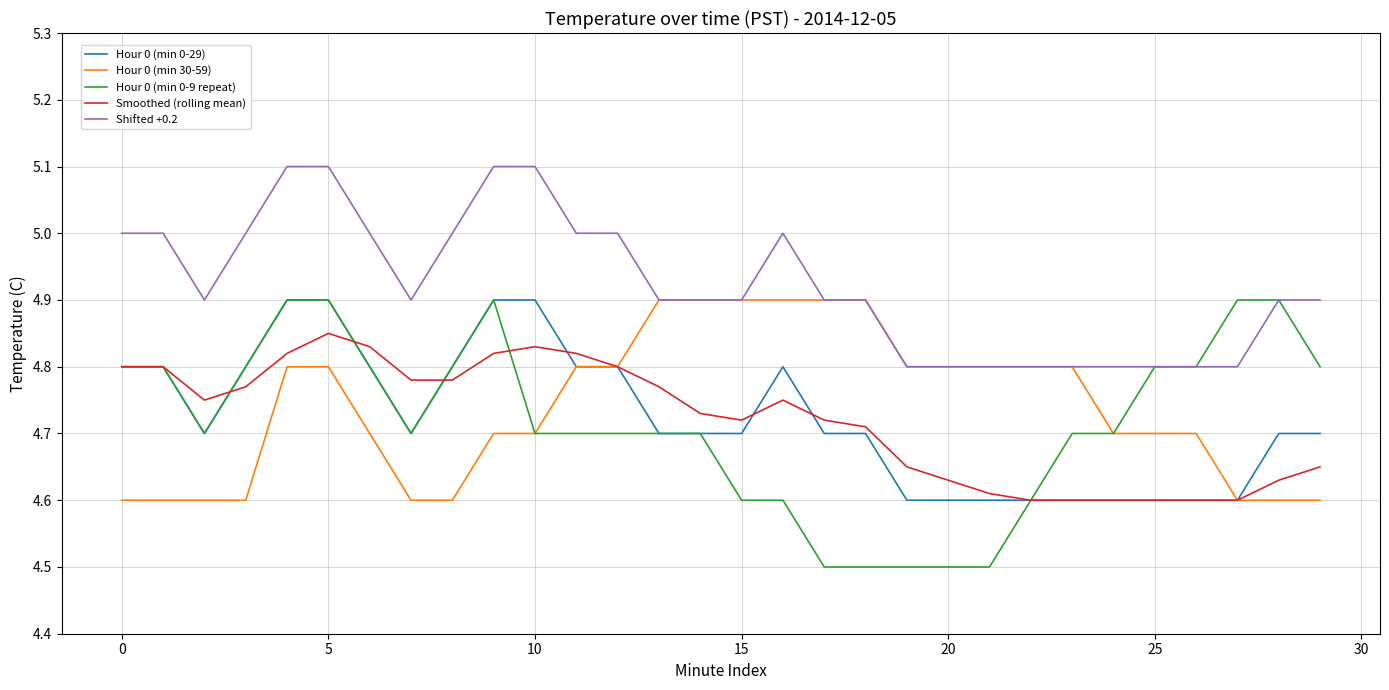

Which series has the widest spread of values?

Hour 0 (min 0-9 repeat)